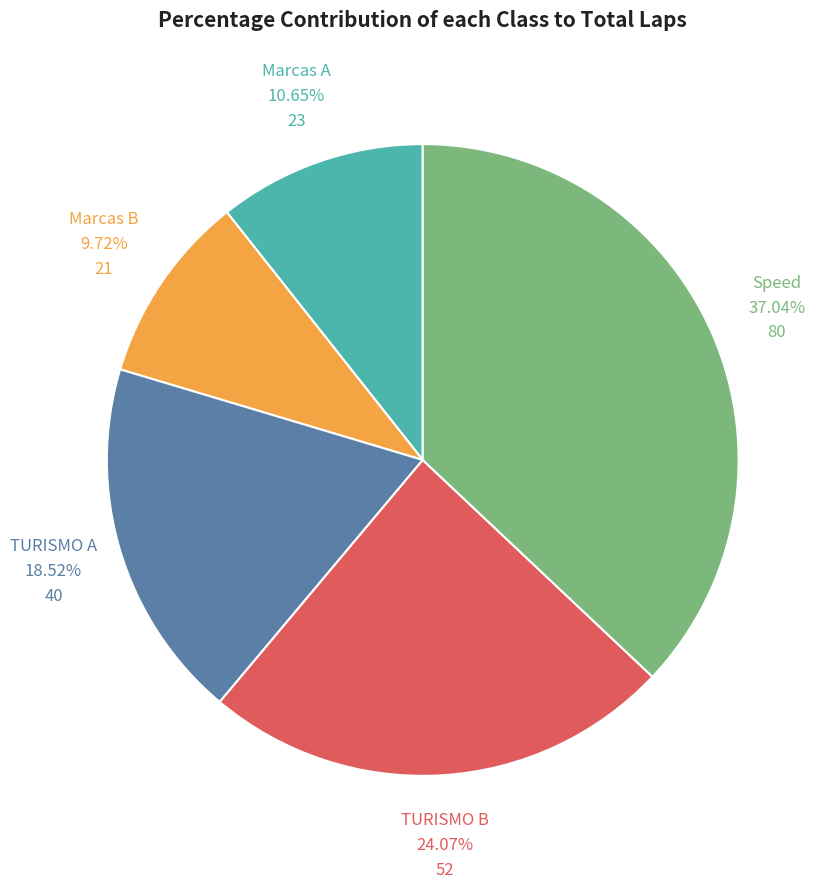

Rank the categories by value from lowest to highest.

Marcas B, Marcas A, TURISMO A, TURISMO B, Speed